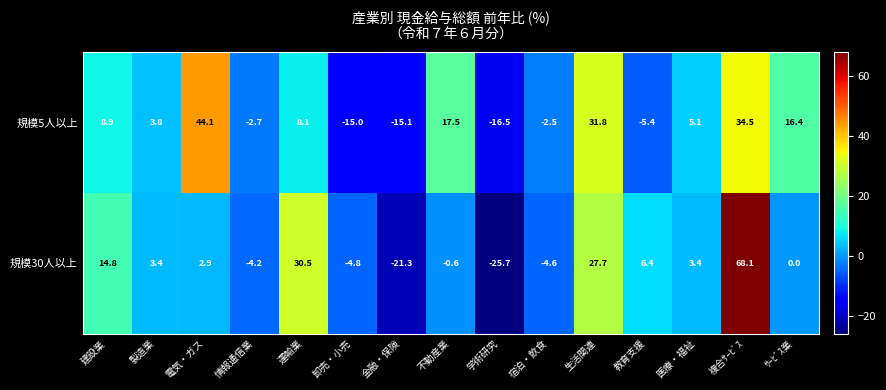

Rank the series at 複合ｻｰﾋﾞｽ from lowest to highest value.

規模5人以上, 規模30人以上